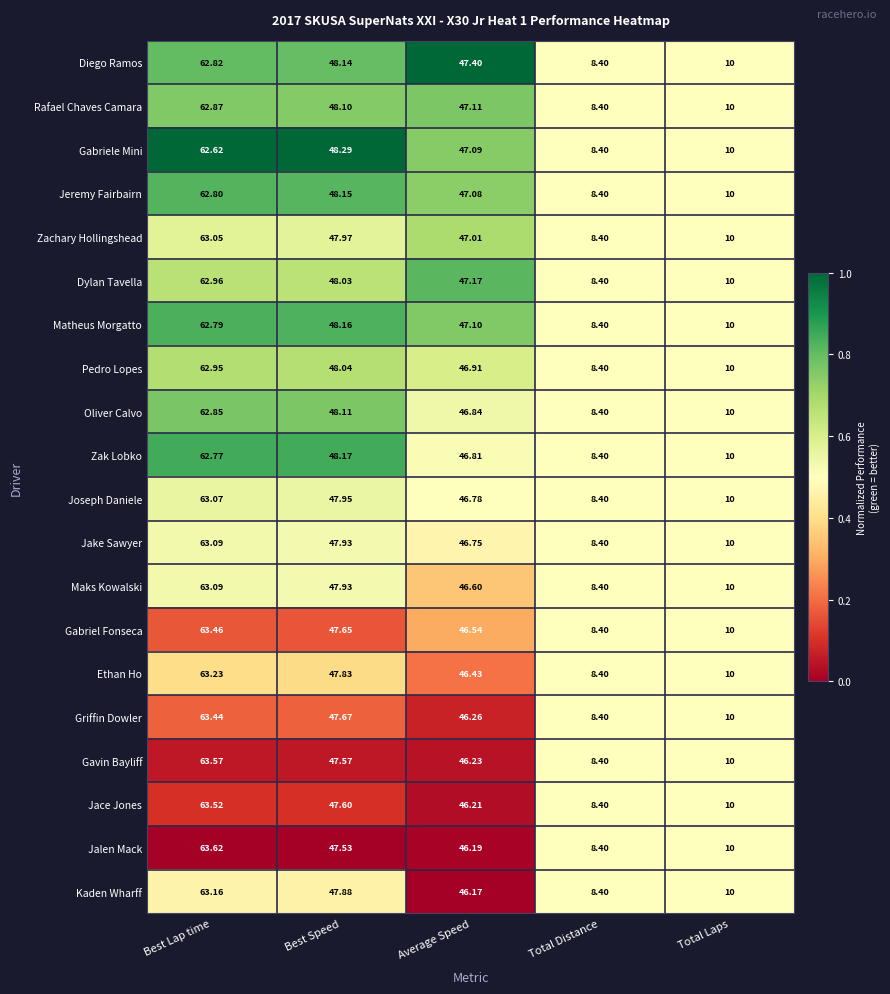

Which category has the highest value in the Zak Lobko series?

Best Lap time